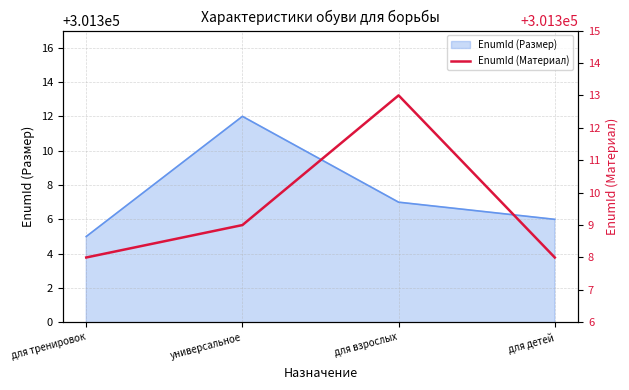

Reading left to right, what are all the values shown in this chart?

301308	301309	301313	301308